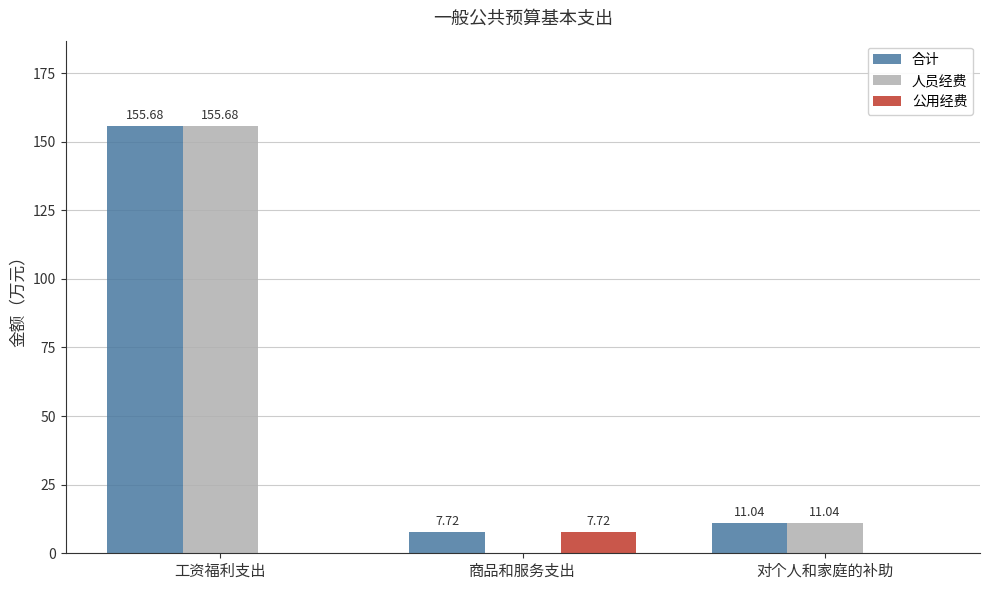

What is the sum of the 合计 values at 对个人和家庭的补助 and 商品和服务支出?

18.8